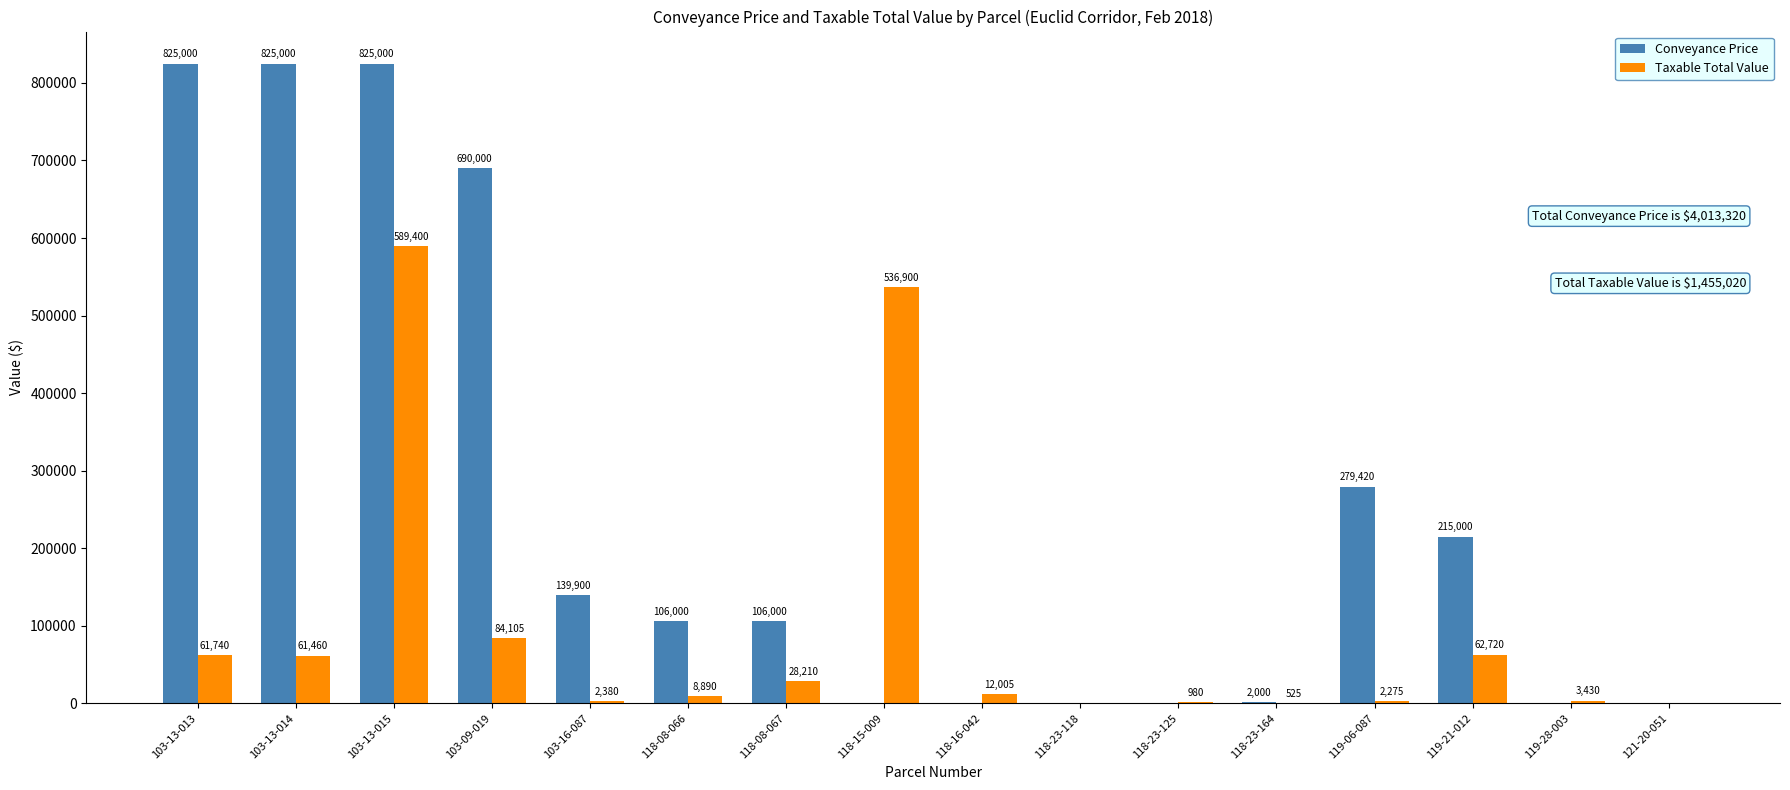

Which series changed the most between 118-23-118 and 119-21-012?

Conveyance Price